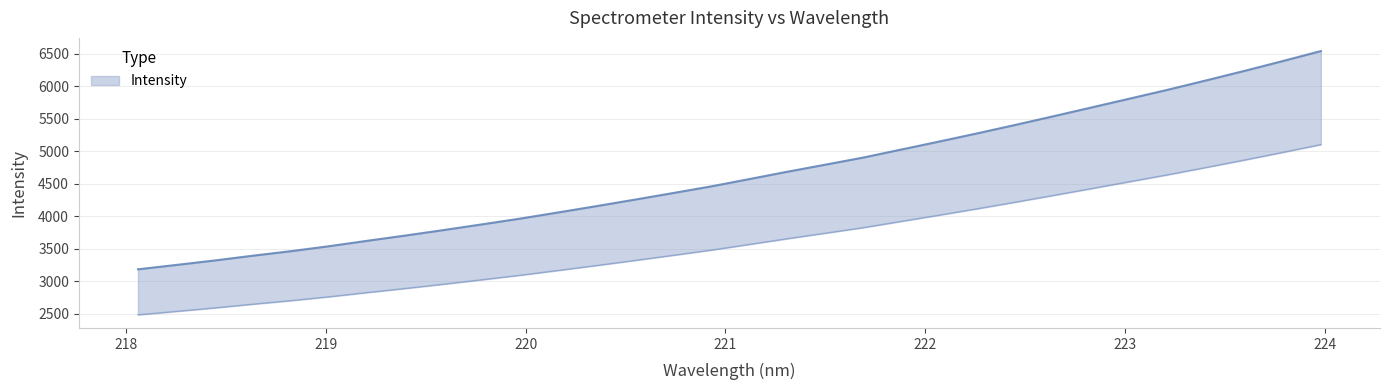

What is the maximum value shown in the chart?

6543.7